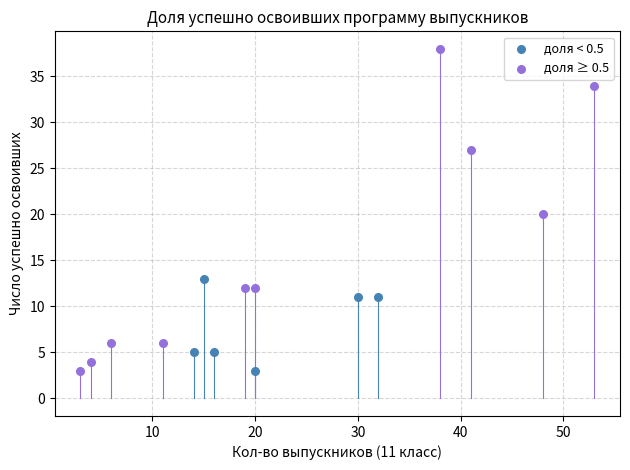

Which series has the largest Y range (max minus min)?

доля ≥ 0.5